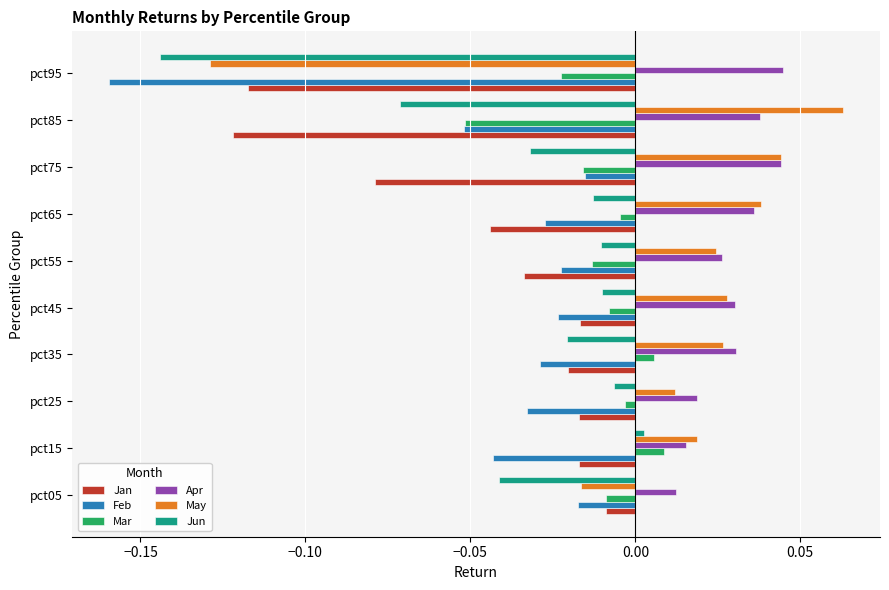

Which series has the largest range (max minus min)?

May